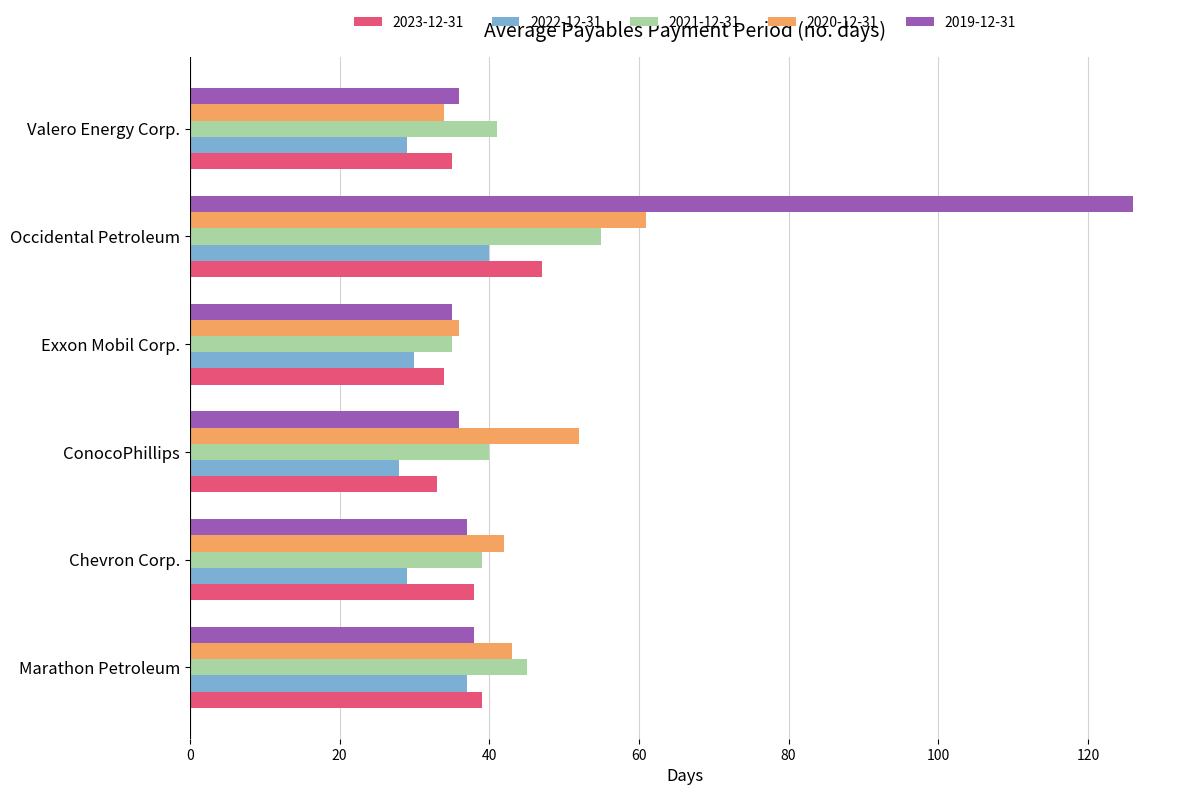

What is the sum of all 2022-12-31 values?

193